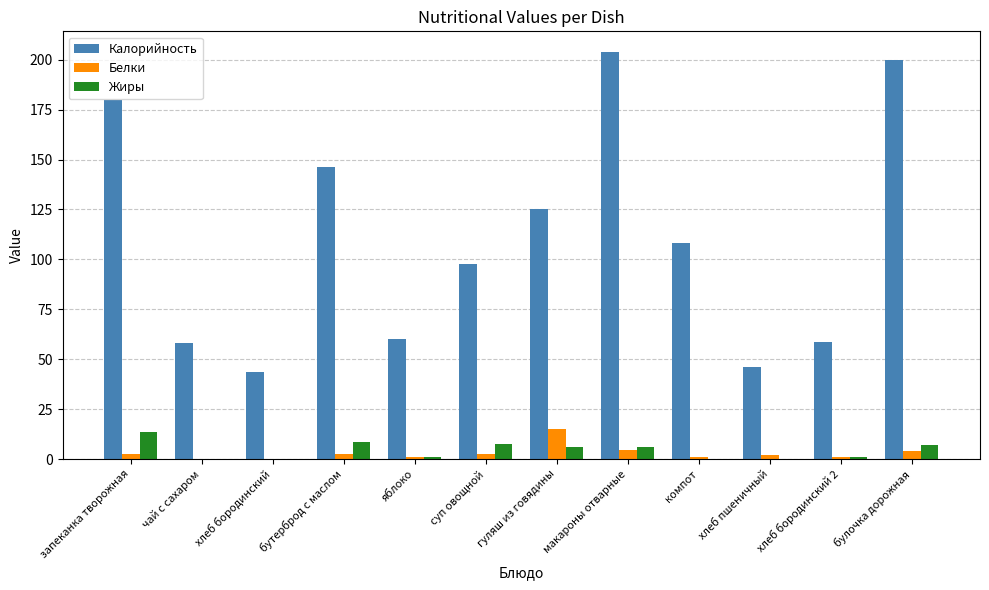

Which series has the largest range (max minus min)?

Калорийность